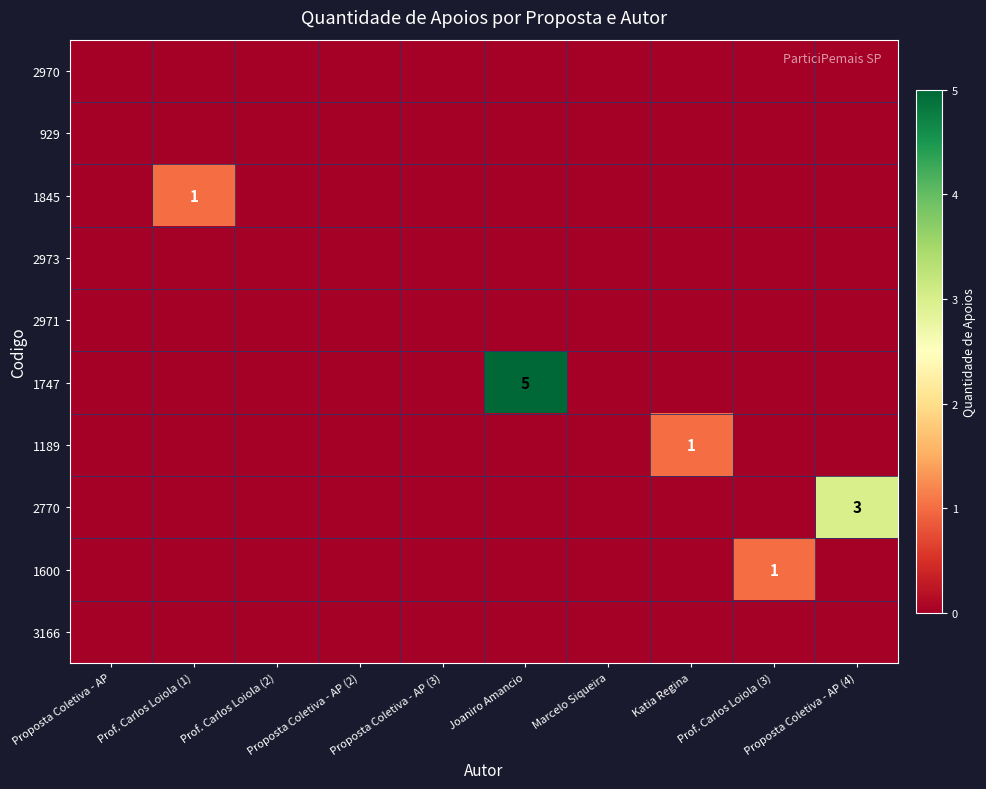

At which category is the sum across all series the highest?

Joaniro Amancio